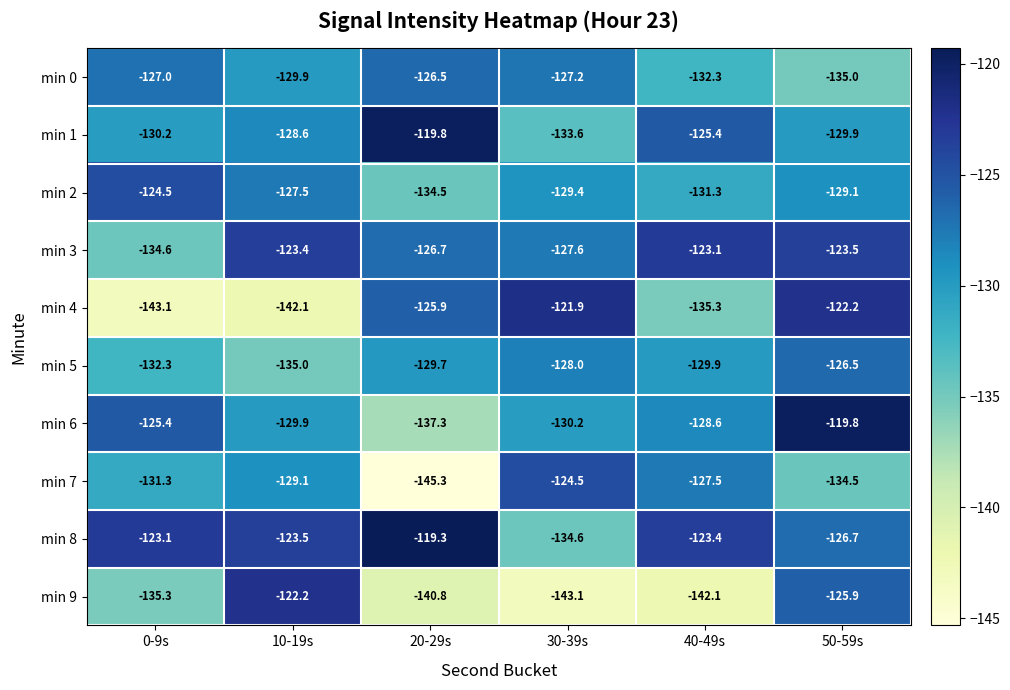

What is the sum of all min 3 values?

-758.9